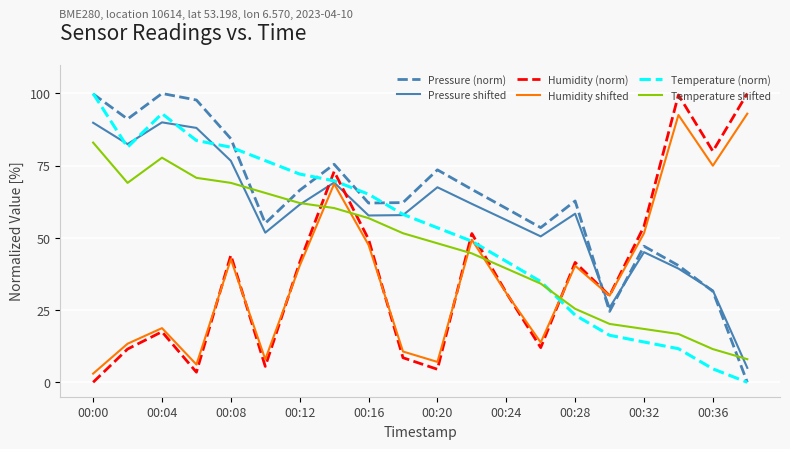

True or false: Pressure (norm) and Temperature shifted intersect in this chart.

True